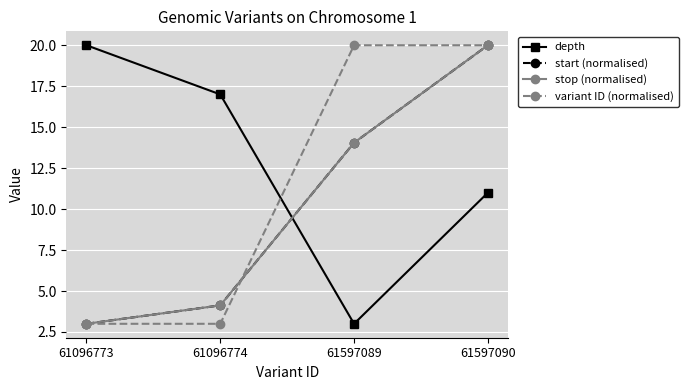

Is this an area chart (filled region under the line)?

No